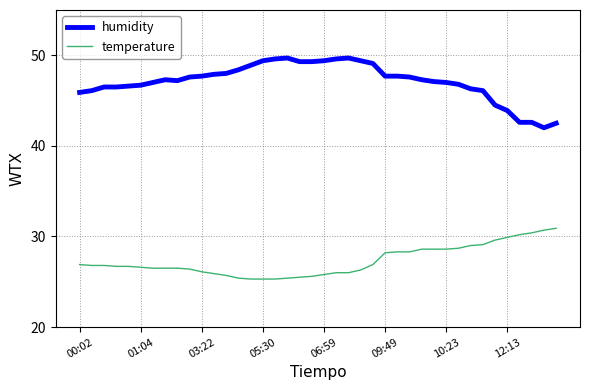

List the series in order of their overall mean, highest first.

humidity, temperature